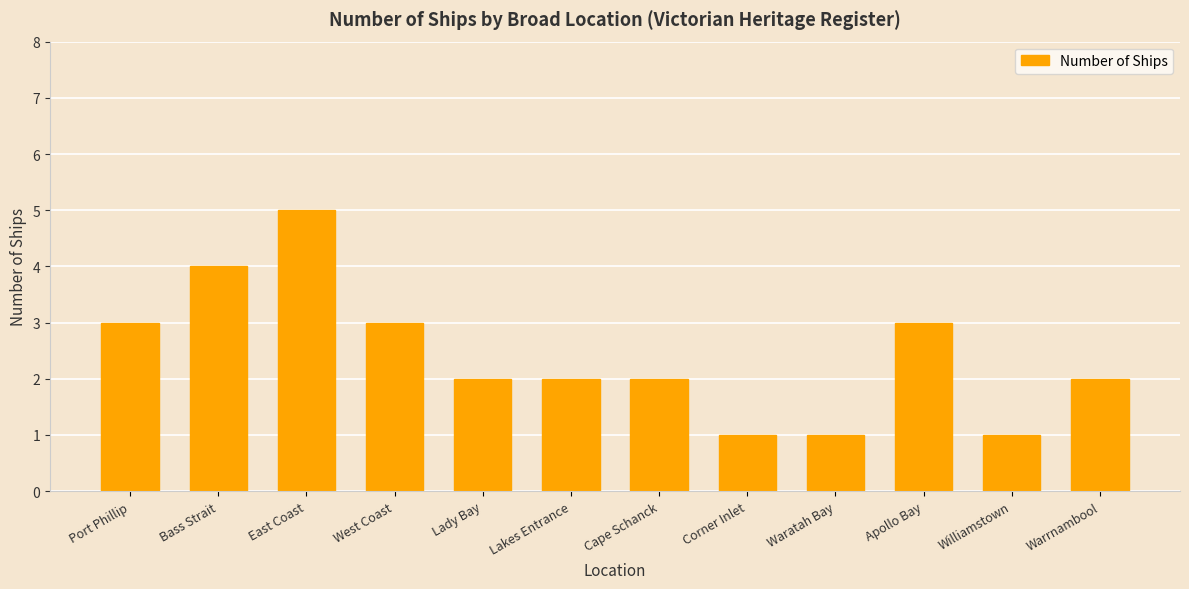

Does the chart contain any negative values?

No